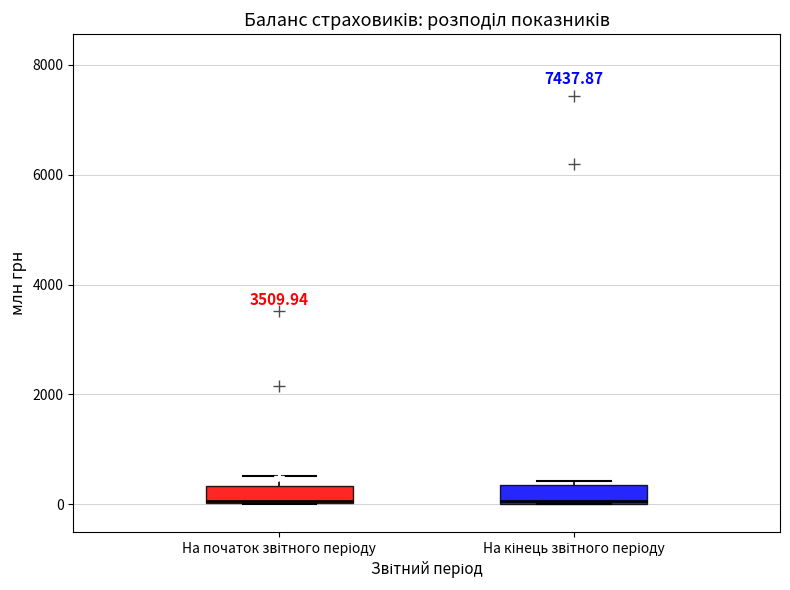

Reading left to right, read every box against the y-axis: the position of its median line, the range the box covers, and the ends of its whiskers. The values are not printed on the chart, so give them approximately, as read against the axis.

На початок звітного періоду: median 0, box 0 to 400, whiskers 0 to 600
На кінець звітного періоду: median 0, box 0 to 400, whiskers 0 to 400